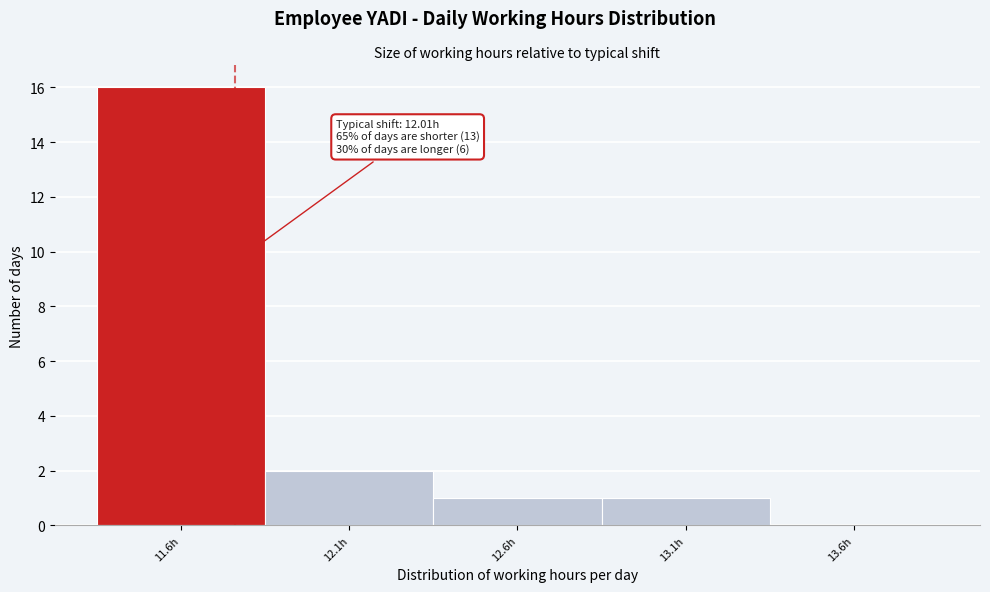

Reading left to right, what are all the values shown in this chart?

11.6h=16	12.1h=2	12.6h=1	13.1h=1	13.6h=0